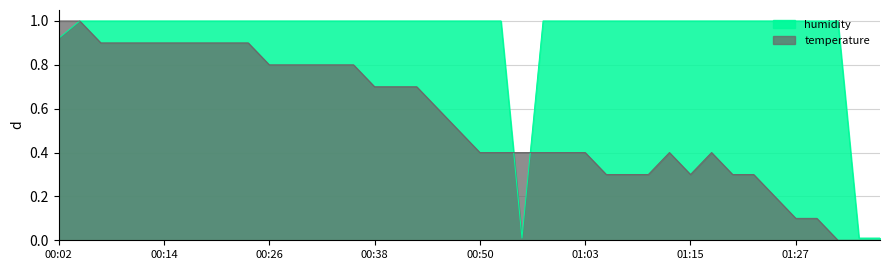

At how many categories does at least one series exceed 0?

40